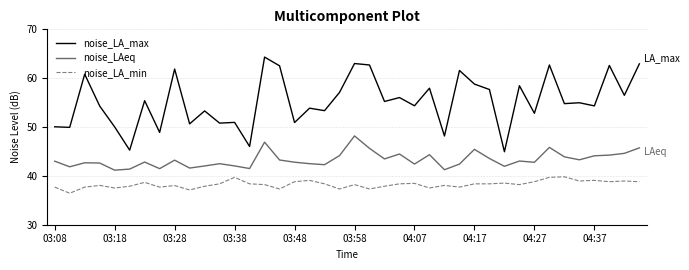

True or false: noise_LA_min and noise_LAeq intersect in this chart.

False